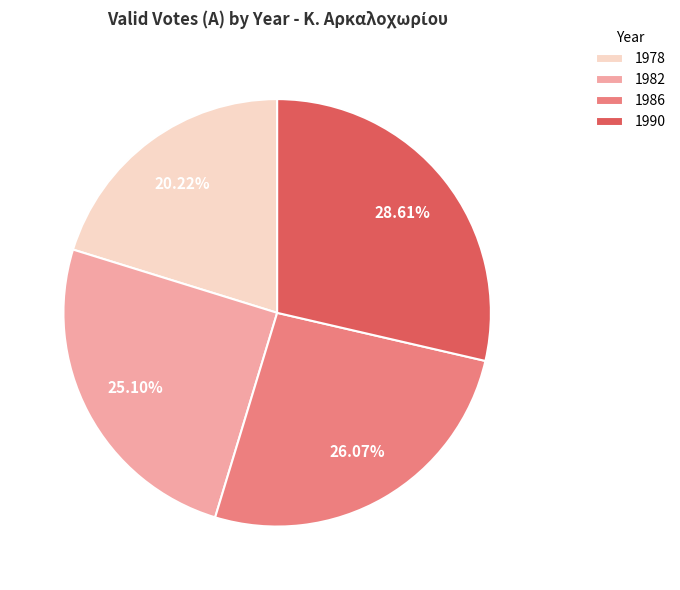

Does 1986 account for over 50% of the chart?

No